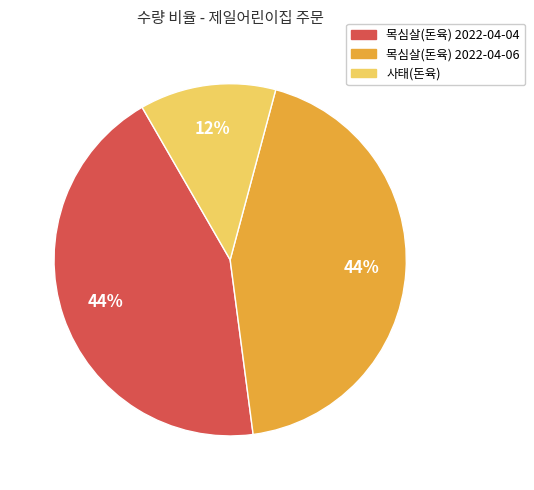

To the nearest percent, what percentage of the pie is 목심살(돈육) 2022-04-04?

44%